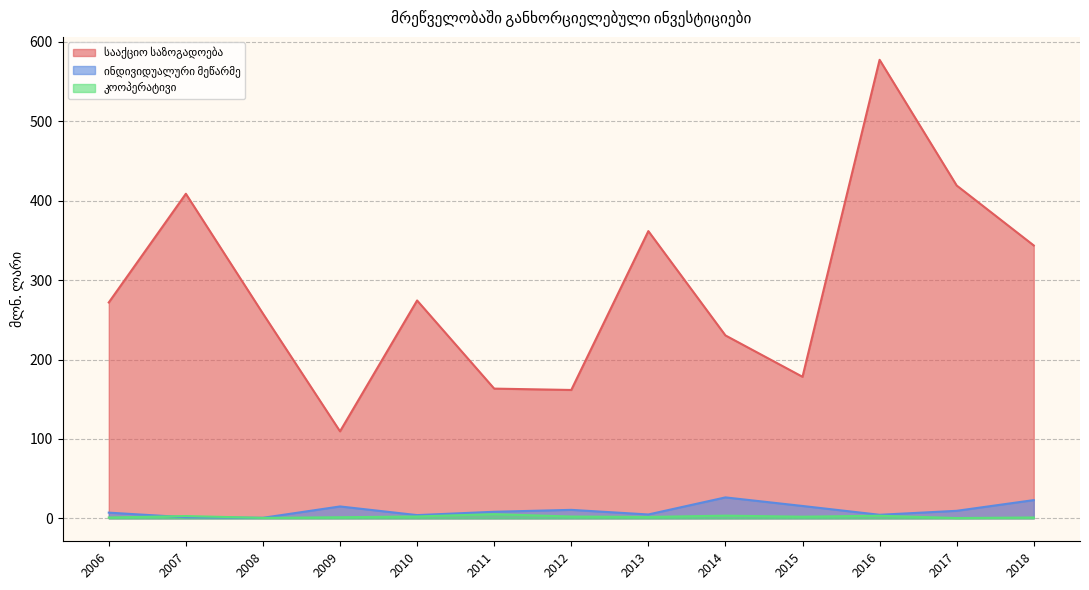

List the labels in order of სააქციო საზოგადოება value, smallest first.

2009, 2012, 2011, 2015, 2014, 2008, 2006, 2010, 2018, 2013, 2007, 2017, 2016